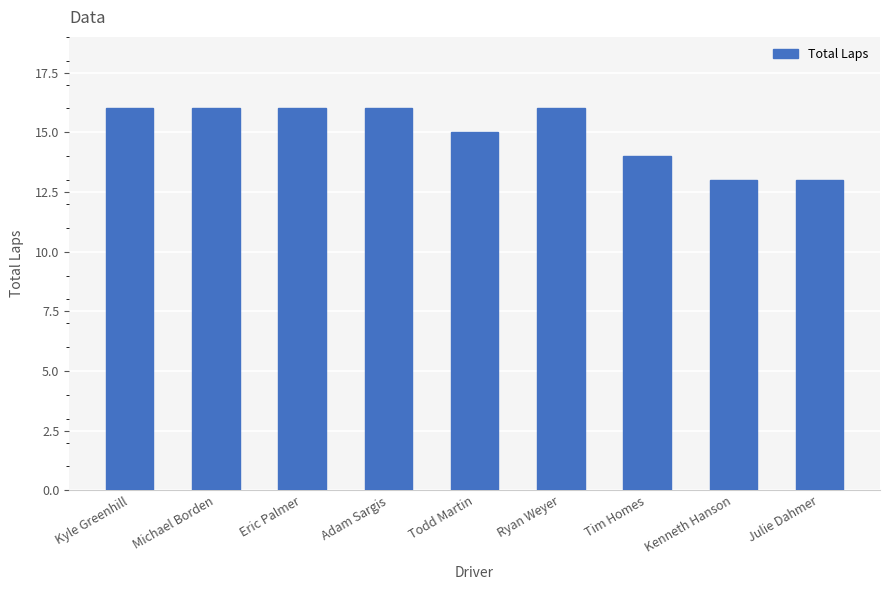

What is the difference between the maximum and minimum values?

3